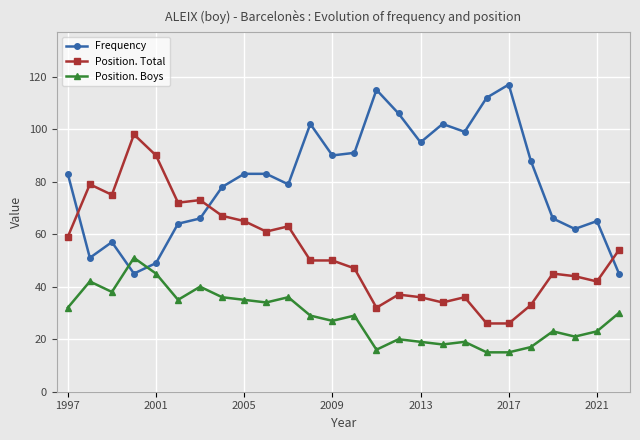

How many data points does each series have?

26